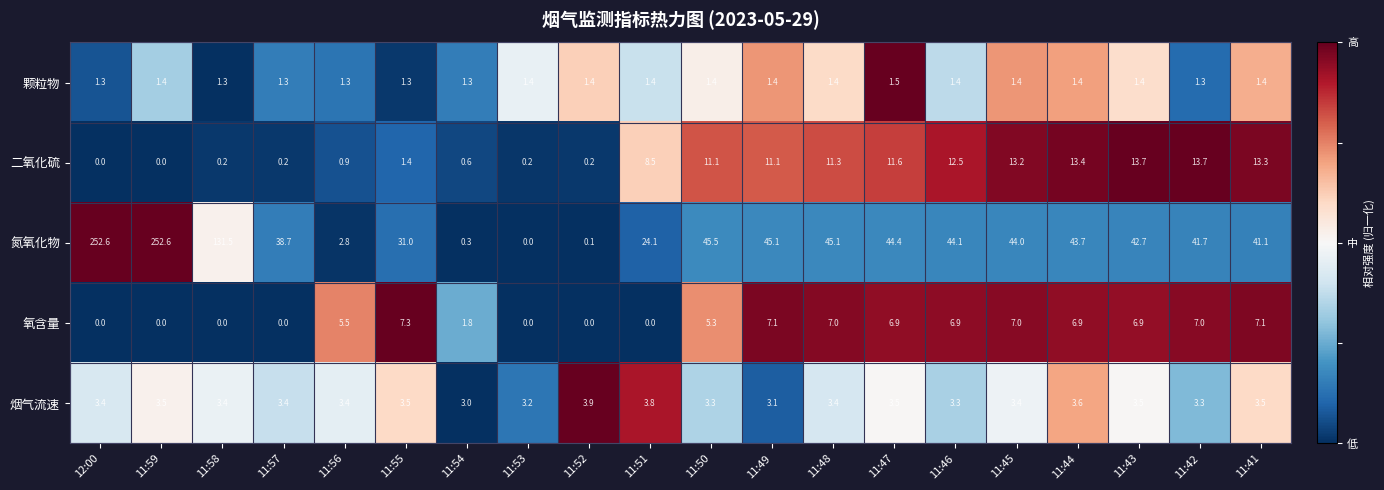

The value of 烟气流速 at 11:56 is 3.4. True or false?

True